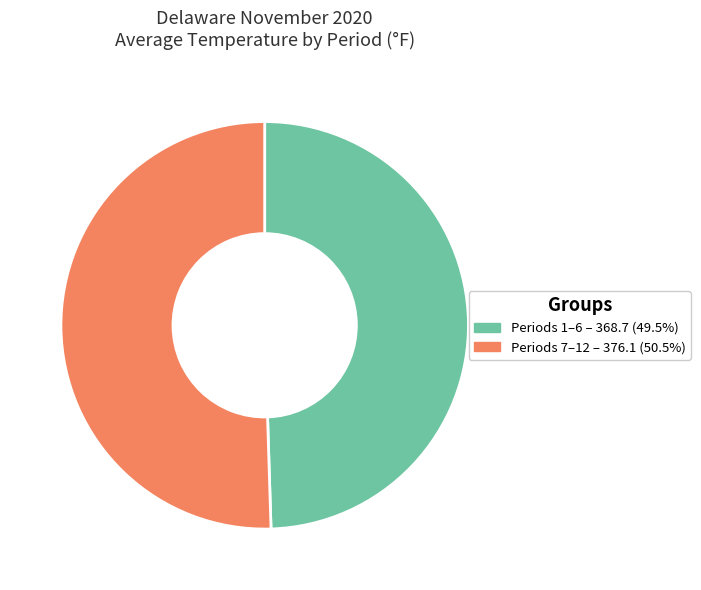

Does any single category account for the majority?

Yes